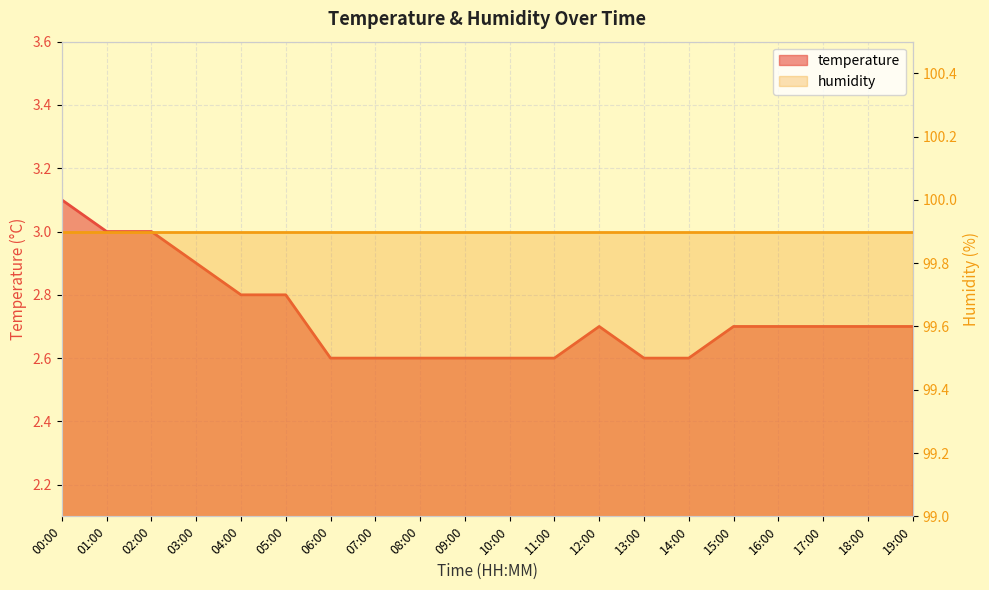

What is the ratio of the value at 07:00 to the value at 03:00?

0.9